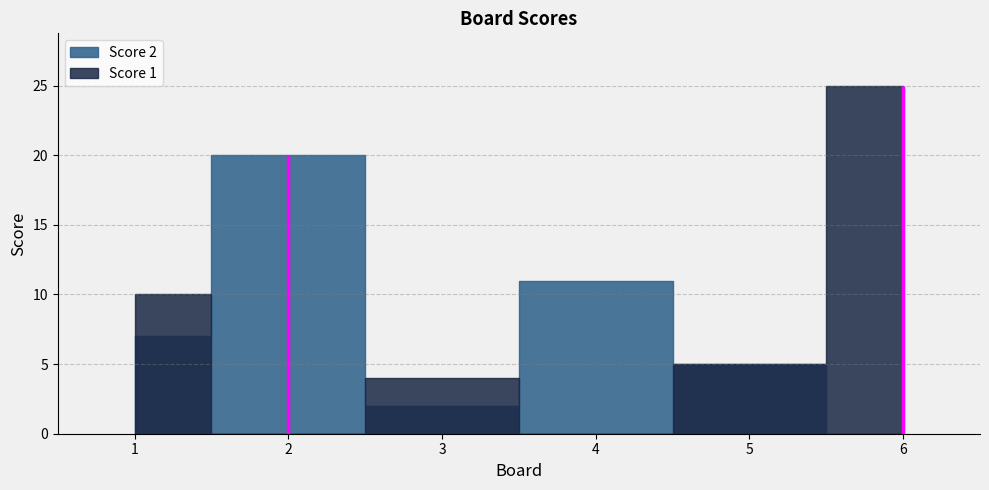

At which category is the sum across all series the highest?

6